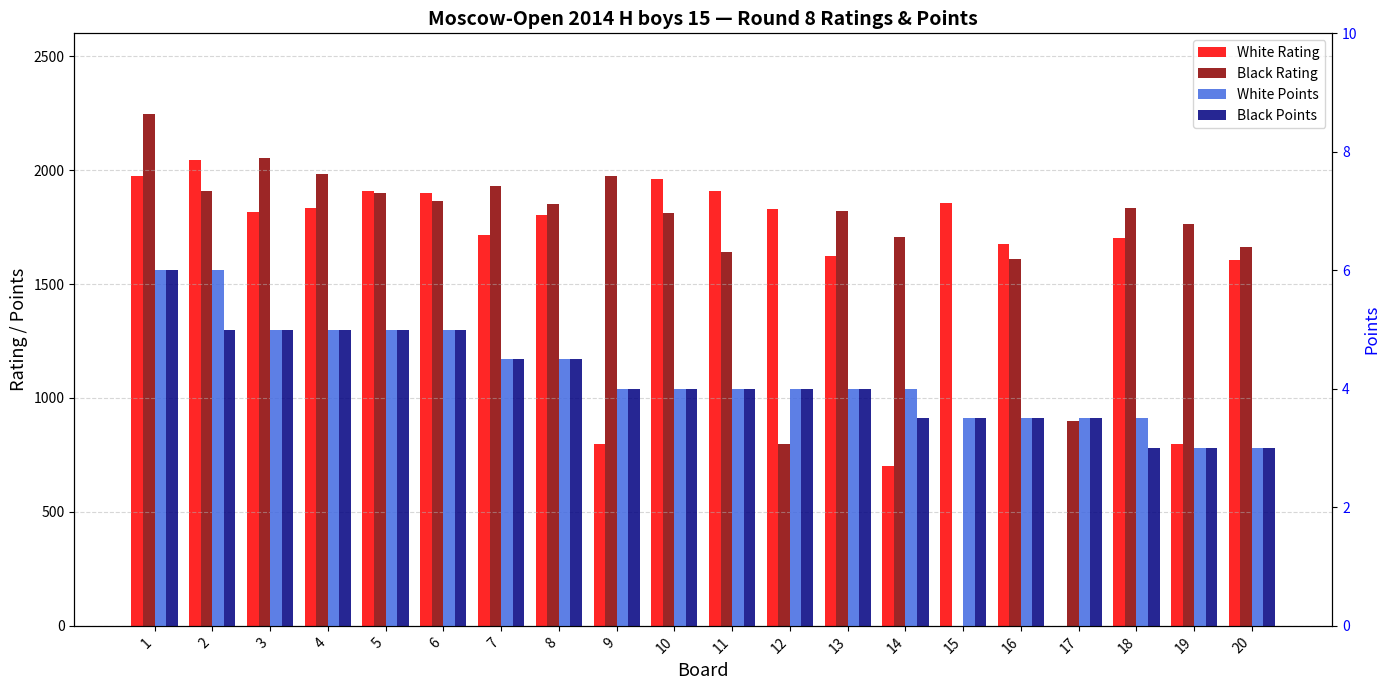

At which label is Black Points closest to 4?

9